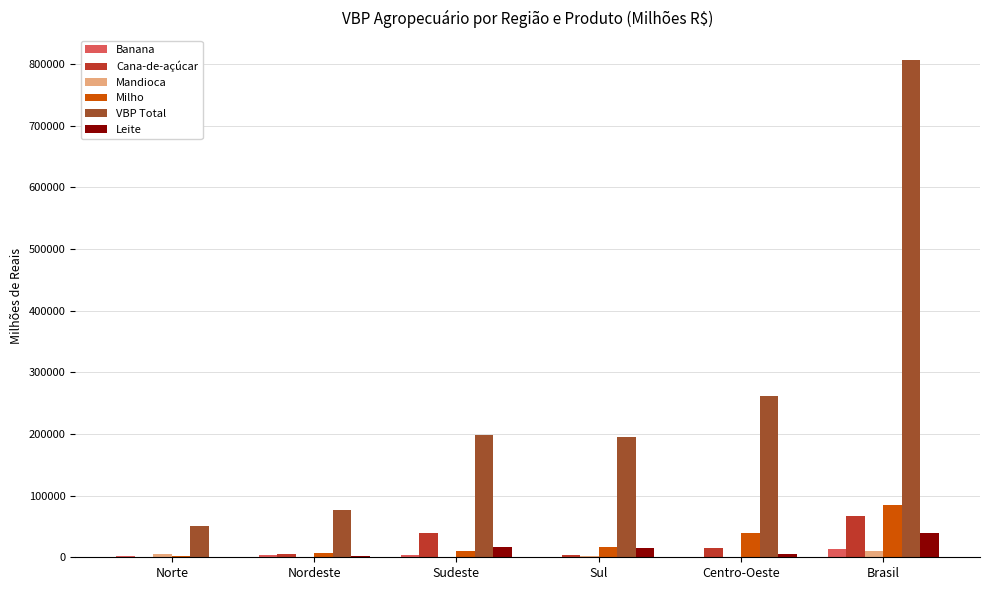

What value does the Mandioca series have at Brasil?

9632.3